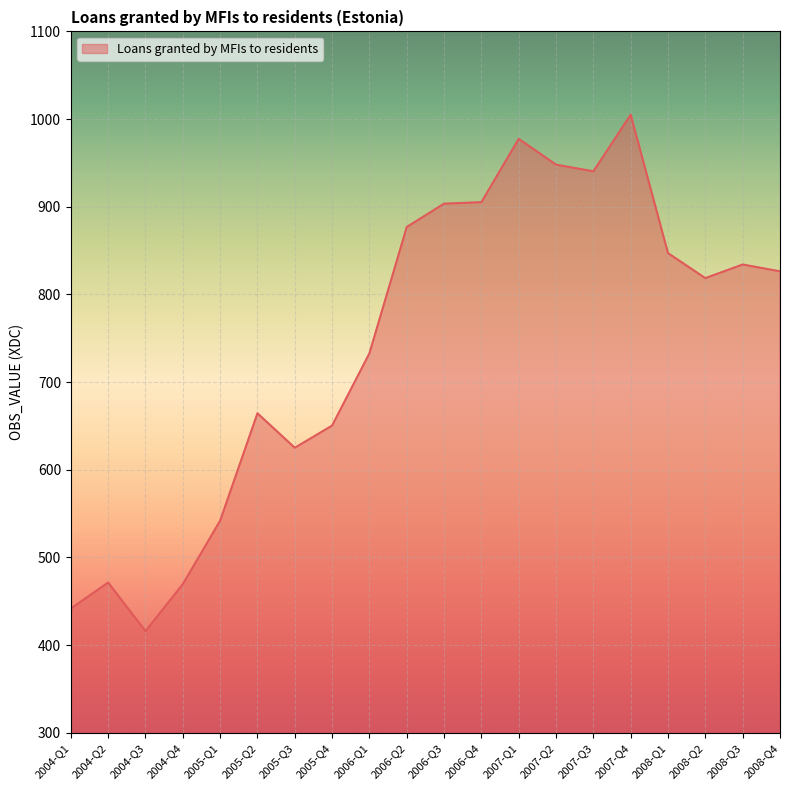

Between 2008-Q3 and 2004-Q4, which is larger?

2008-Q3